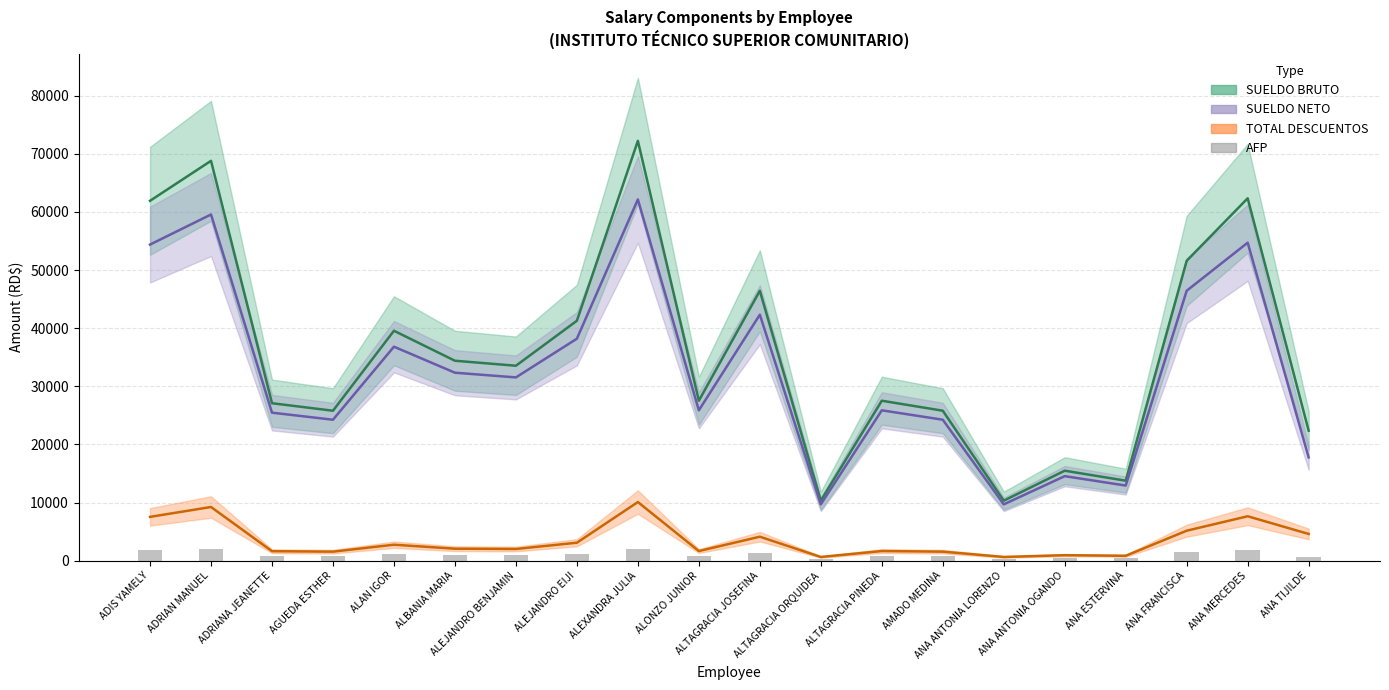

What is the value of the 3rd bar from the left?

777.5